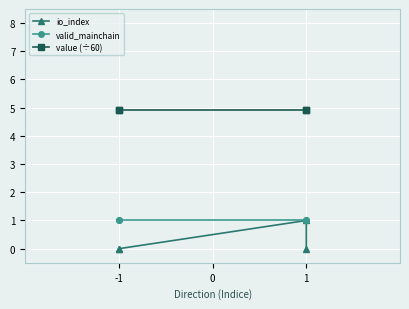

What is the value of the value (÷60) point at the 3rd from the left?

4.9